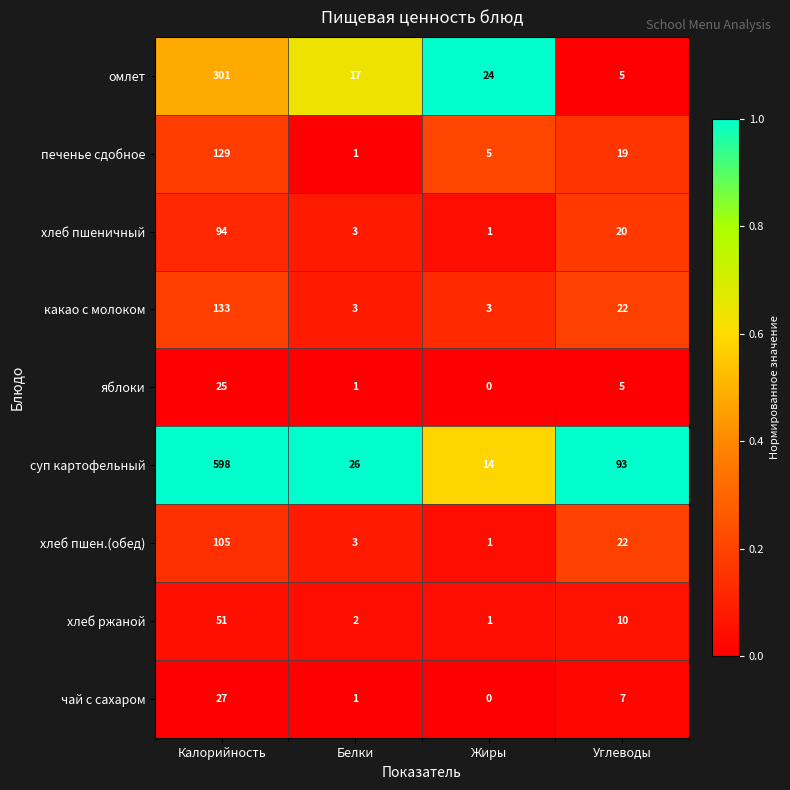

At Калорийность, list the series in order from smallest to largest.

яблоки, чай с сахаром, хлеб ржаной, хлеб пшеничный, хлеб пшен.(обед), печенье сдобное, какао с молоком, омлет, суп картофельный